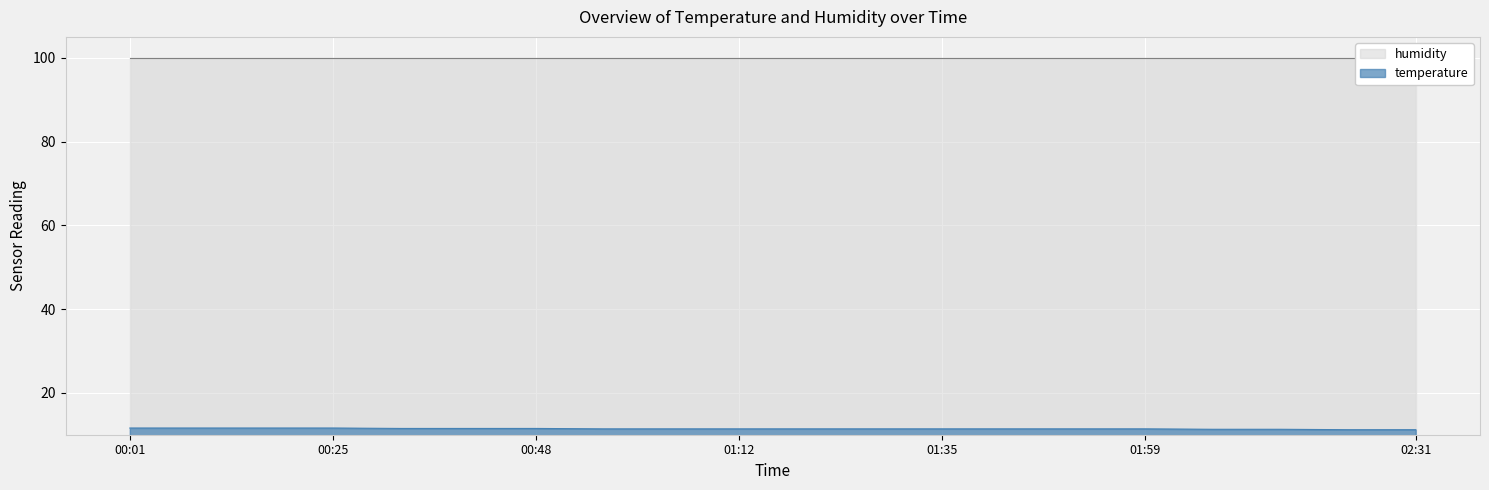

What is the minimum value for temperature?

11.2